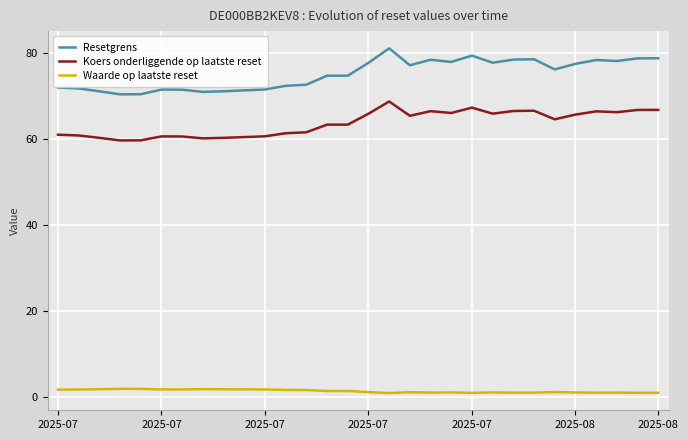

What is the greatest value displayed?

81.1